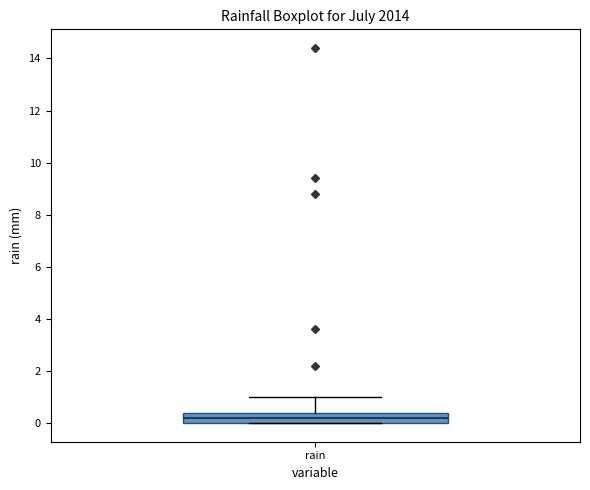

Transcribe this box plot: give where the median line is, the range the box spans, and where the two whiskers end, as read against the y-axis. The values are not printed on the chart, so give them approximately, as read against the axis.

median 0.2, box 0.0 to 0.4, whiskers 0.0 to 1.0